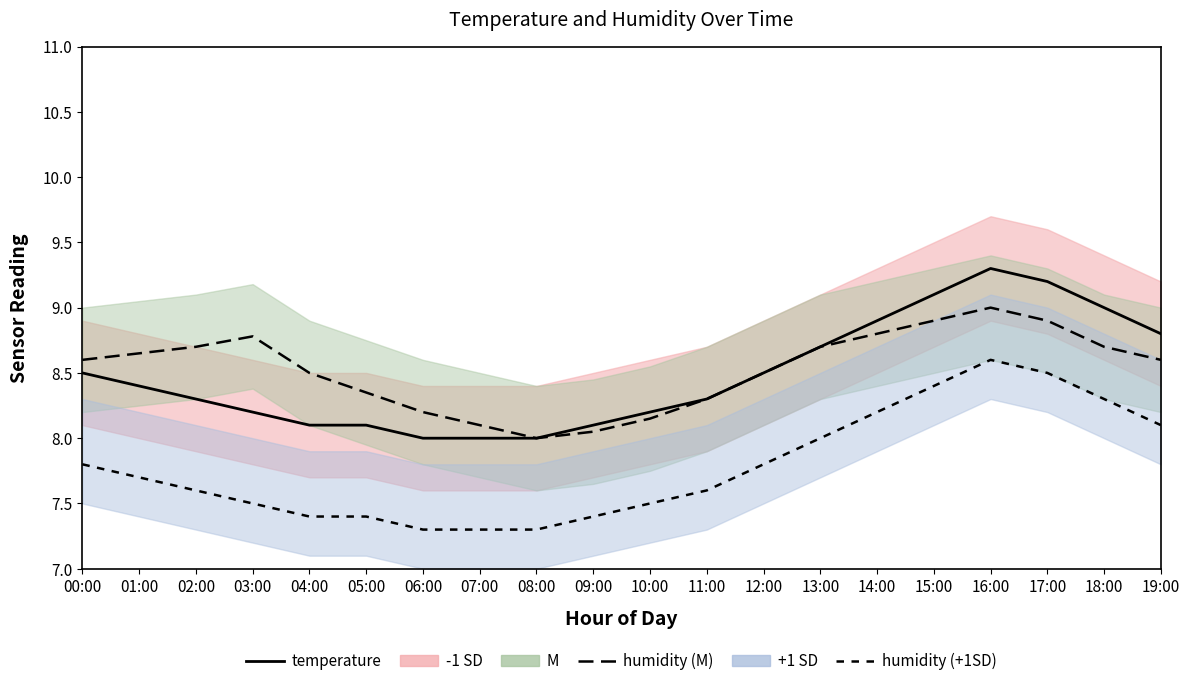

What is the label of the 12th point from the right?

08:00